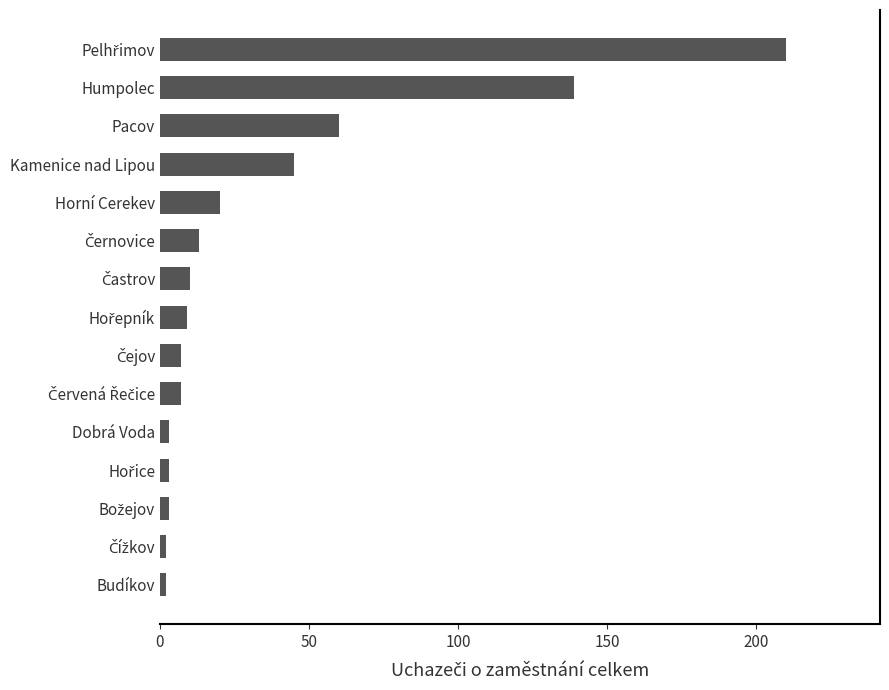

What value does the data have at Pacov?

60